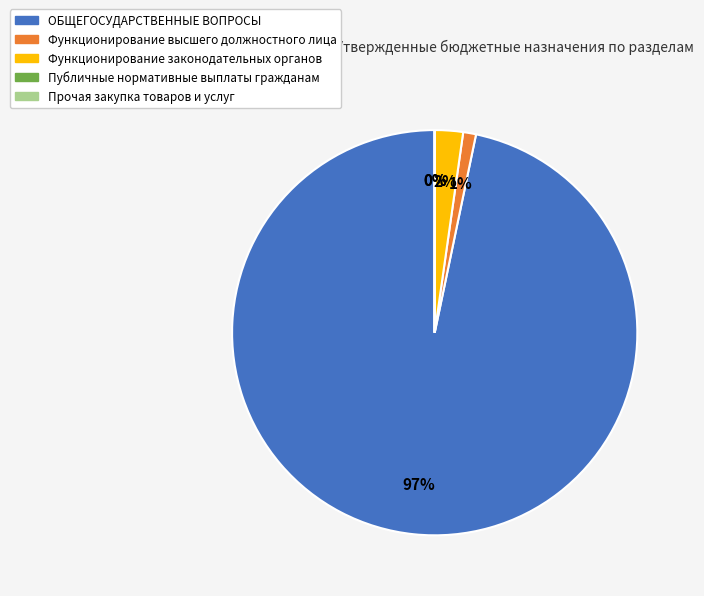

Which category has the biggest portion of the pie?

ОБЩЕГОСУДАРСТВЕННЫЕ ВОПРОСЫ